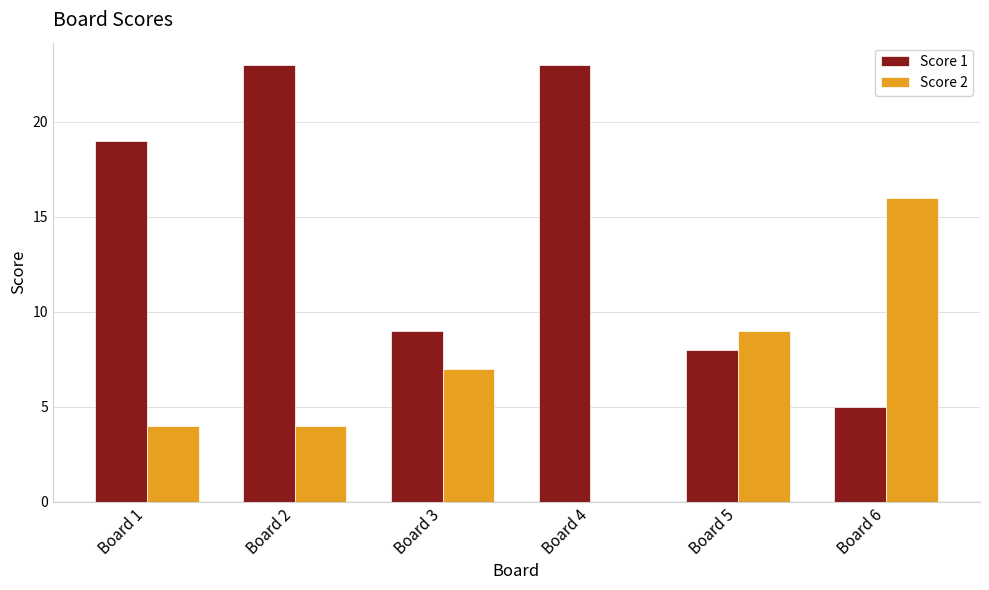

Reading right to left, what are all the values shown in this chart?

Score 1: 5	8	23	9	23	19
Score 2: 16	9	0	7	4	4